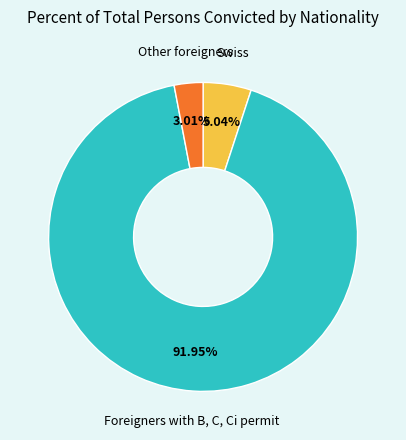

Does any single category account for the majority?

Yes